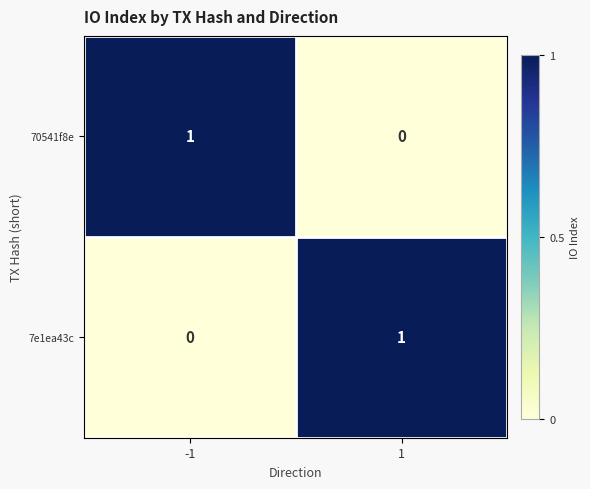

Is it true that 70541f8e equals -1 at 1?

False